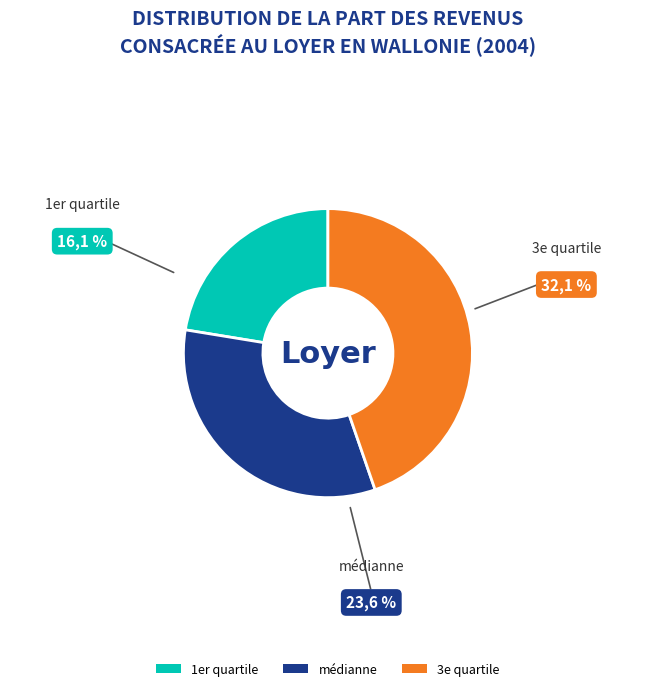

How many slices are in this pie chart?

3